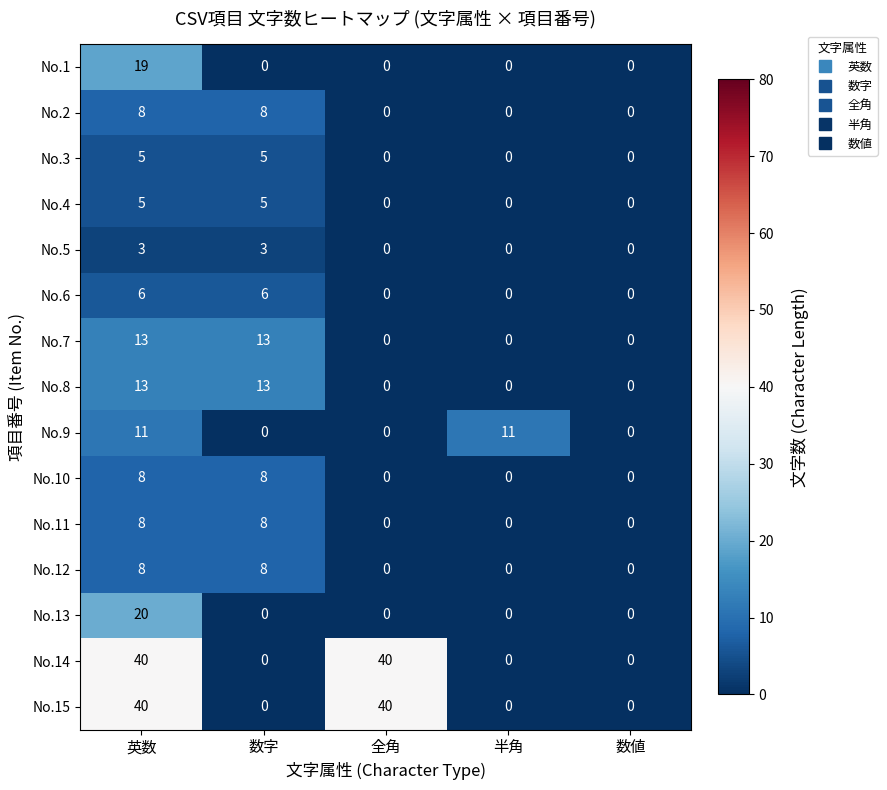

What is the greatest value displayed?

40